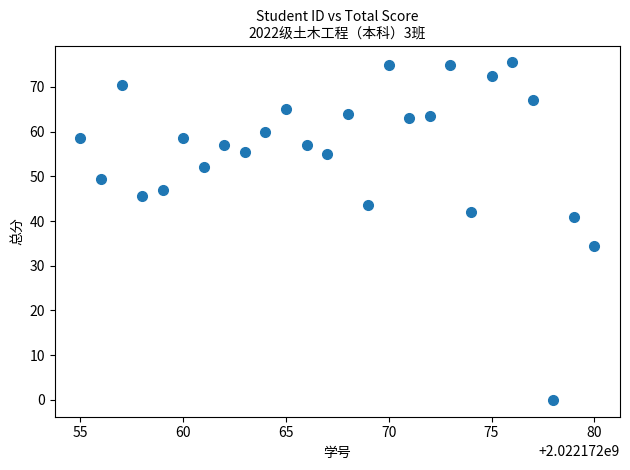

What Y value in the scatter plot is closest to 37?

34.5